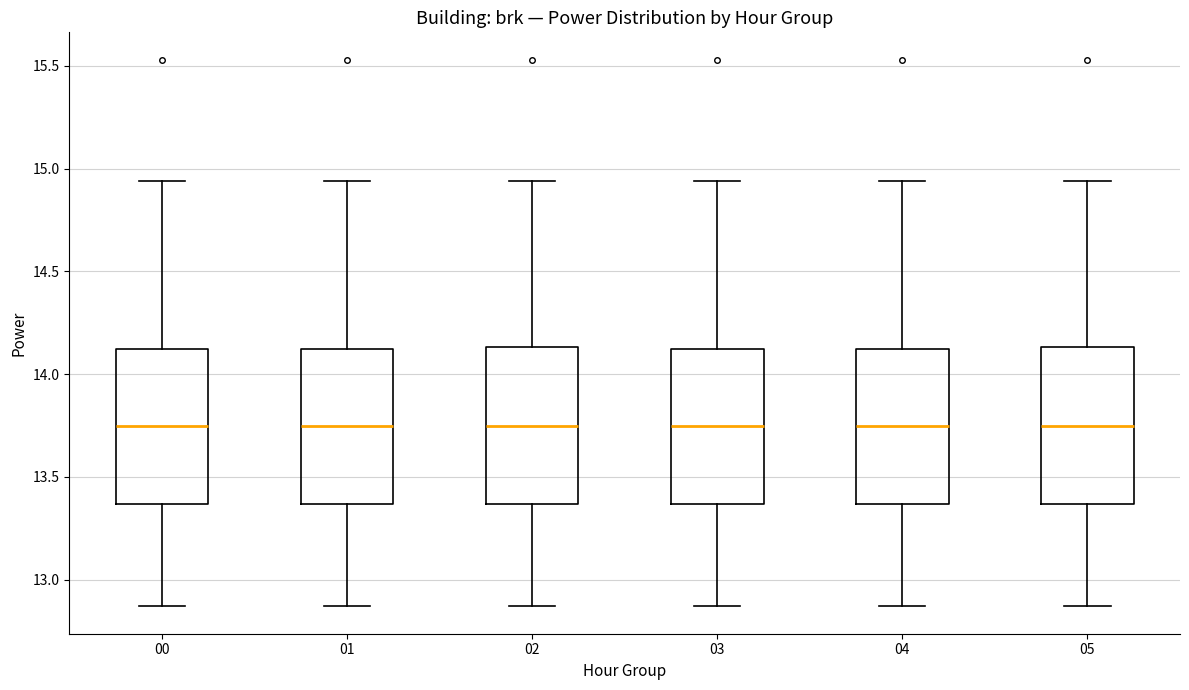

Reading left to right, read every box against the y-axis: the position of its median line, the range the box covers, and the ends of its whiskers. The values are not printed on the chart, so give them approximately, as read against the axis.

00: median 13.75, box 13.35 to 14.10, whiskers 12.85 to 14.95
01: median 13.75, box 13.35 to 14.10, whiskers 12.85 to 14.95
02: median 13.75, box 13.35 to 14.15, whiskers 12.85 to 14.95
03: median 13.75, box 13.35 to 14.10, whiskers 12.85 to 14.95
04: median 13.75, box 13.35 to 14.10, whiskers 12.85 to 14.95
05: median 13.75, box 13.35 to 14.15, whiskers 12.85 to 14.95